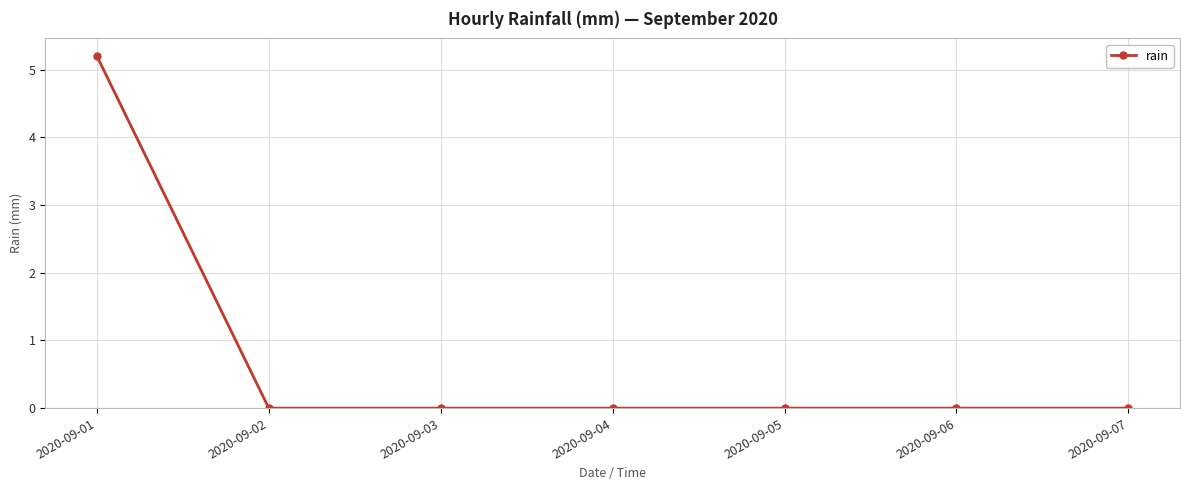

The chart shows a value of -2.0 at 2020-09-02. True or false?

False